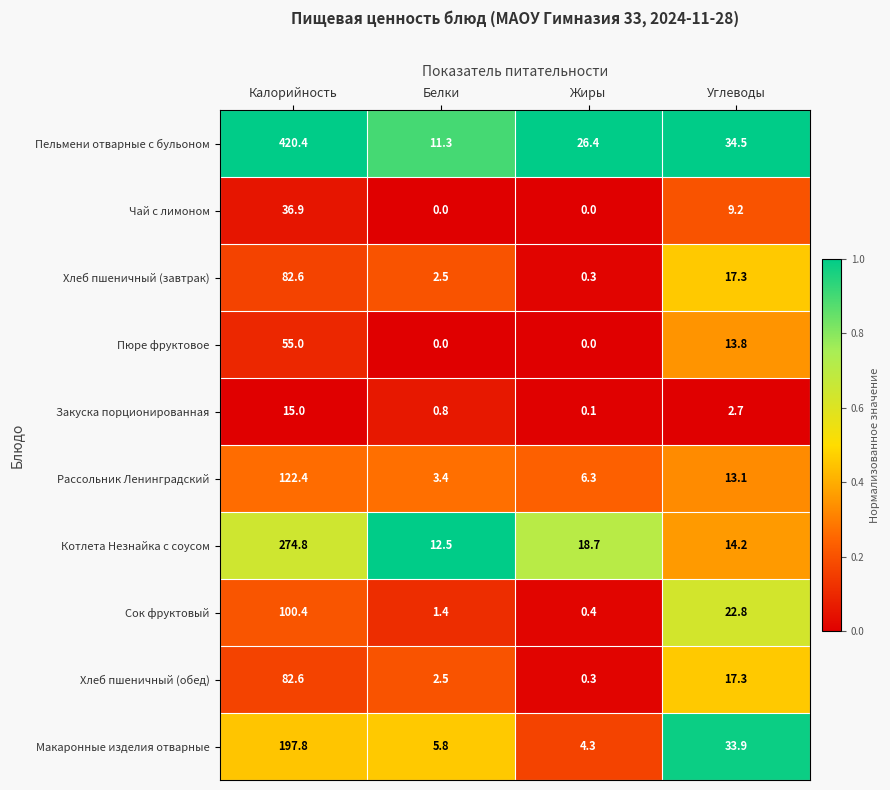

What is the maximum value shown in the chart?

420.4